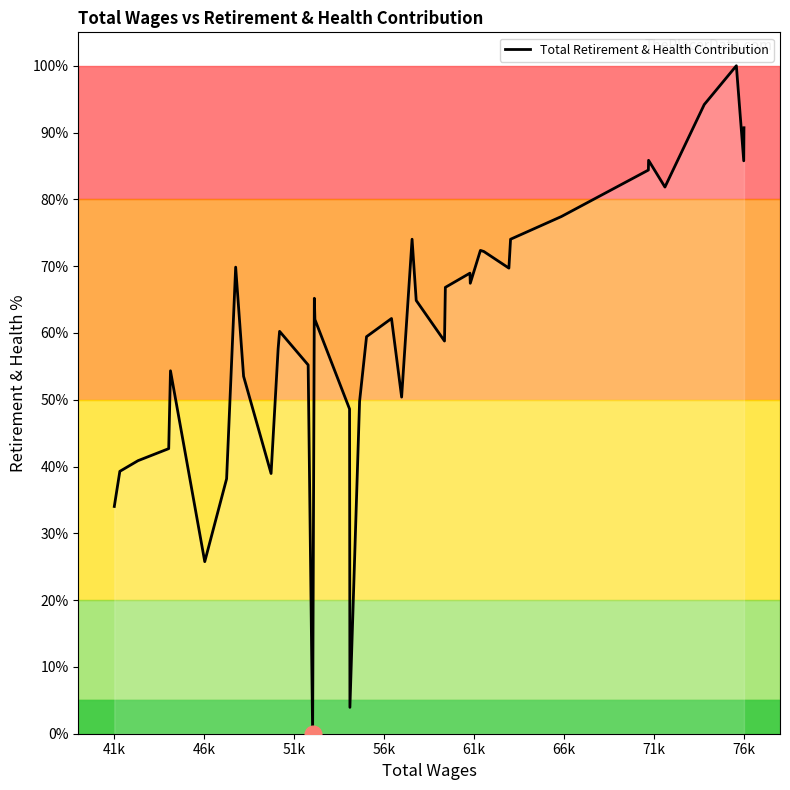

What position from the right is 76k?

40